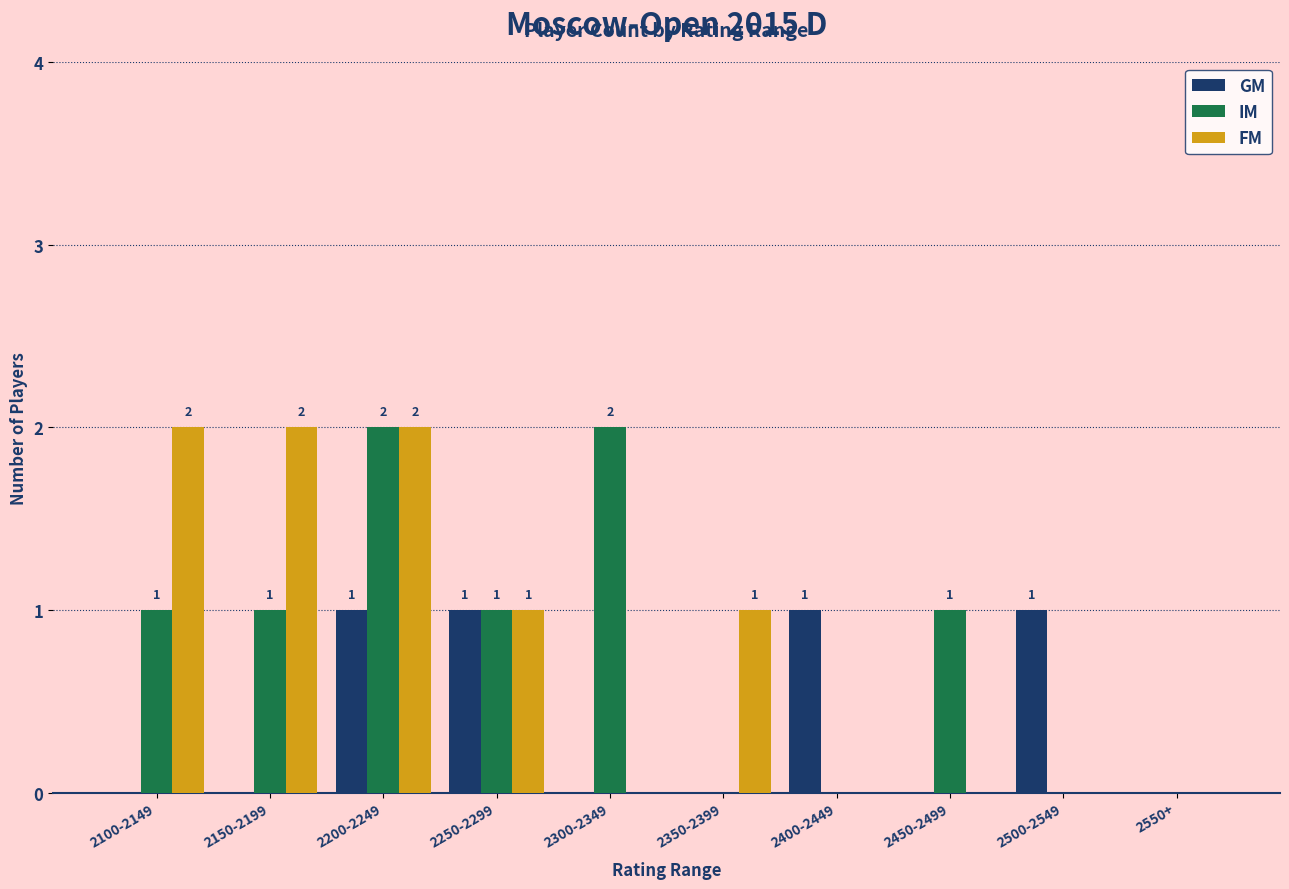

How many categories are shown in the chart?

10